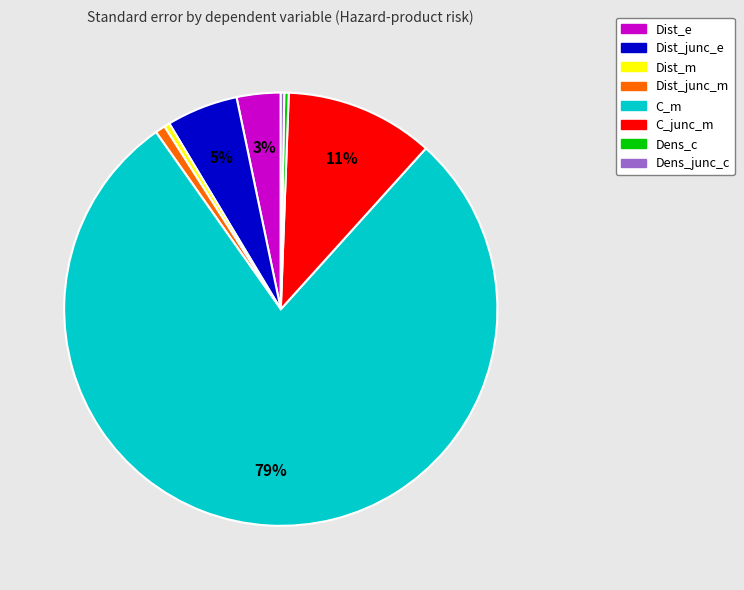

Which slice is the largest?

C_m